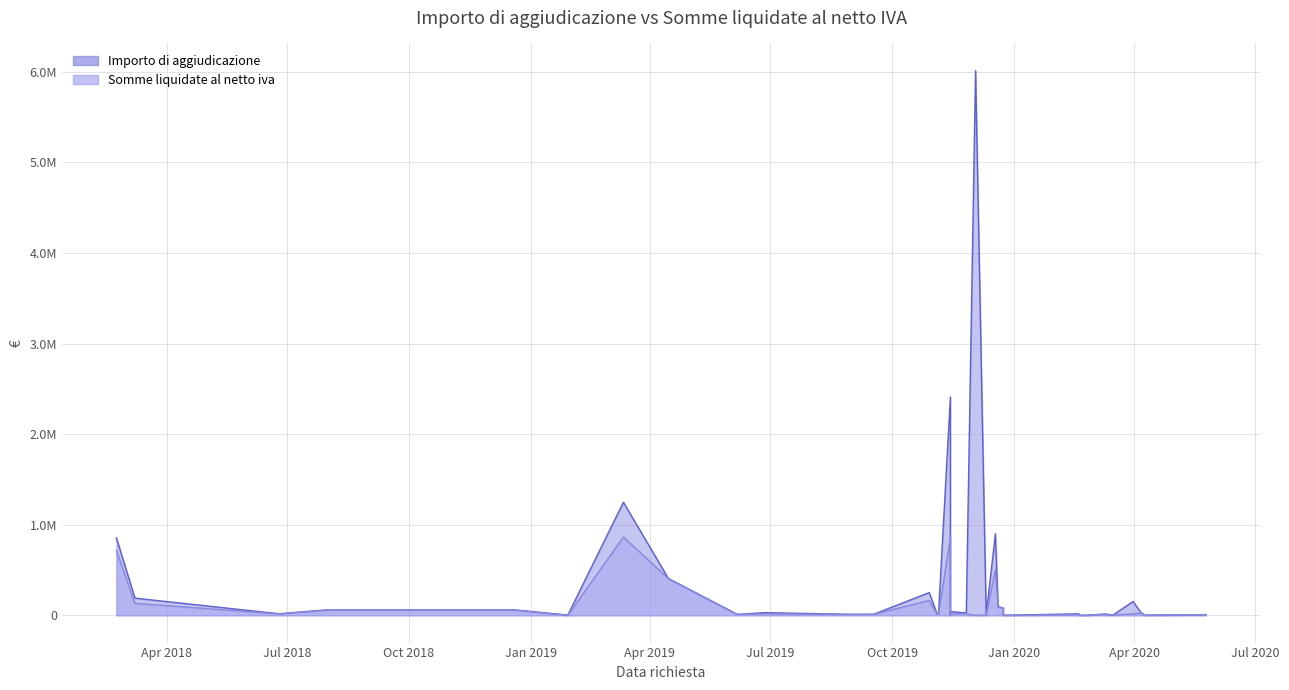

At which label does Importo di aggiudicazione reach its minimum?

2020-02-26